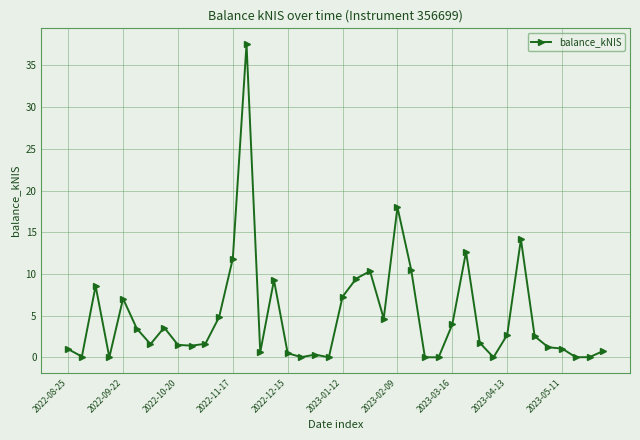

What is the value of the 34th point from the left?

14.2